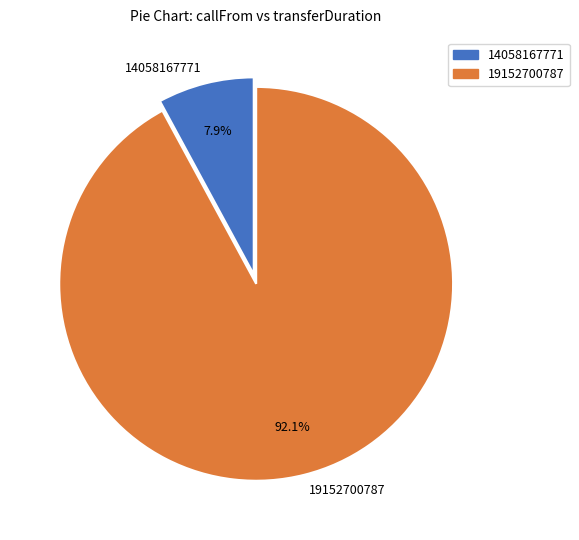

Between 14058167771 and 19152700787, which is larger?

19152700787